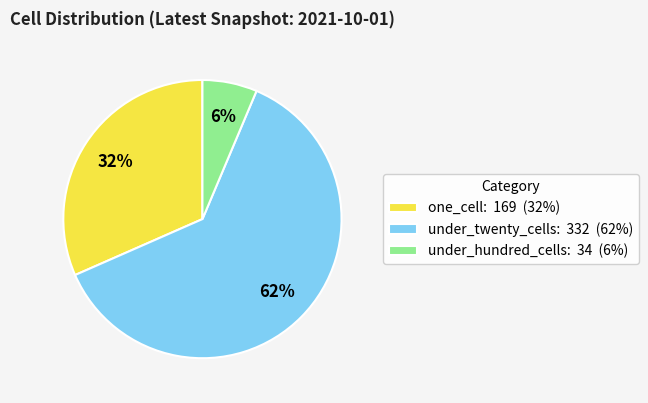

To the nearest percent, what portion does under_hundred_cells: 34 (6%) represent?

6%